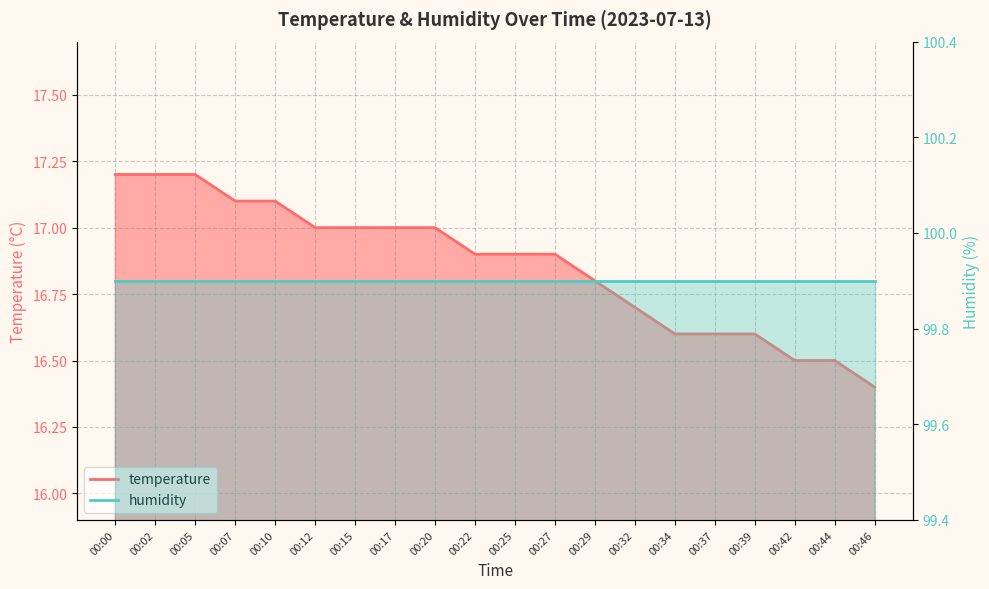

True or false: the data has more than 0 interior local peaks.

False